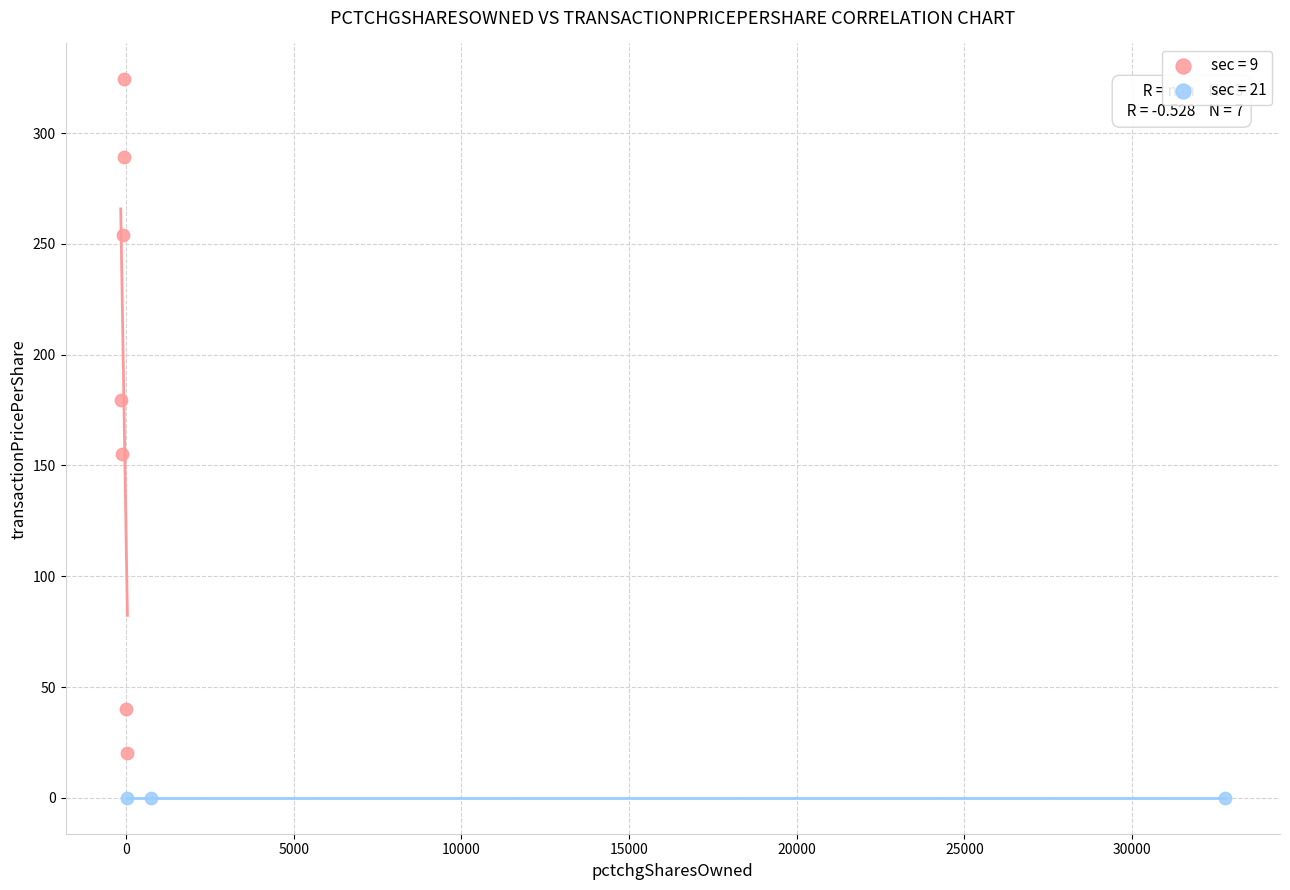

Which series reaches the maximum Y coordinate?

sec = 9